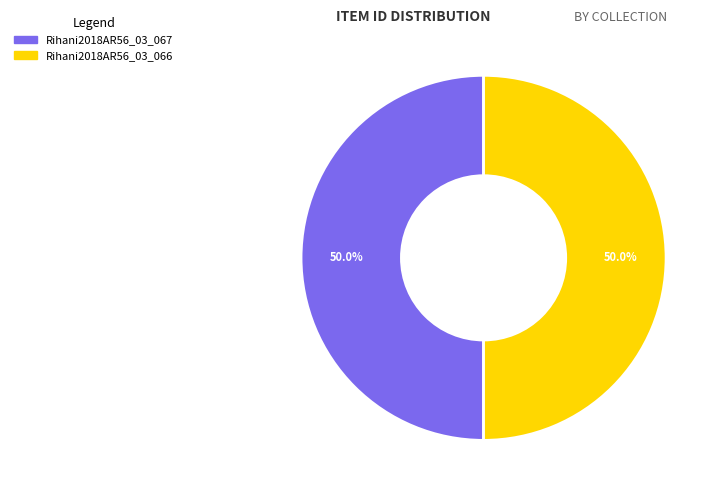

What is the ratio of the value at Rihani2018AR56_03_067 to the value at Rihani2018AR56_03_066?

1.0